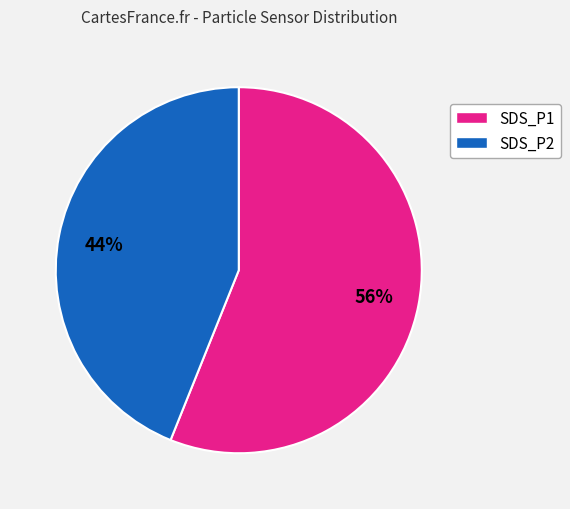

Which slice represents more than half of the pie?

SDS_P1